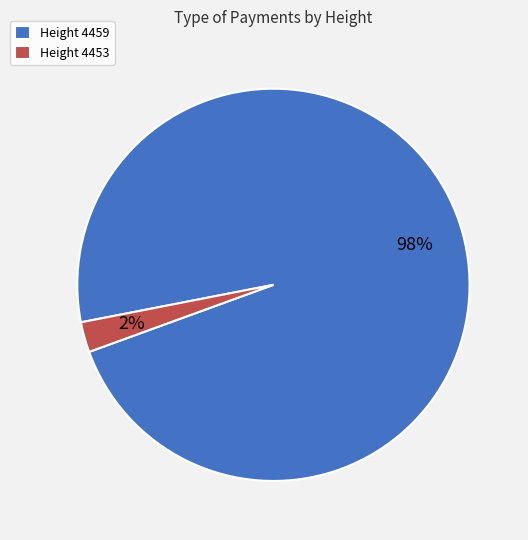

Which slice represents more than half of the pie?

Height 4459